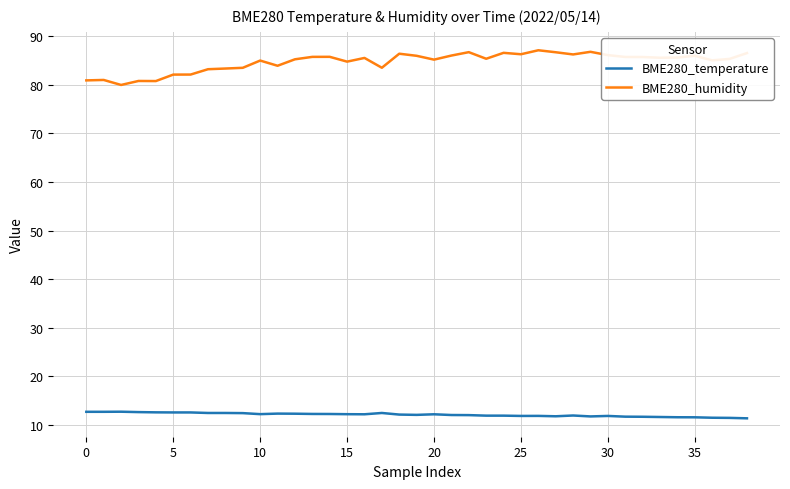

List the series in order of their peak value, lowest first.

BME280_temperature, BME280_humidity